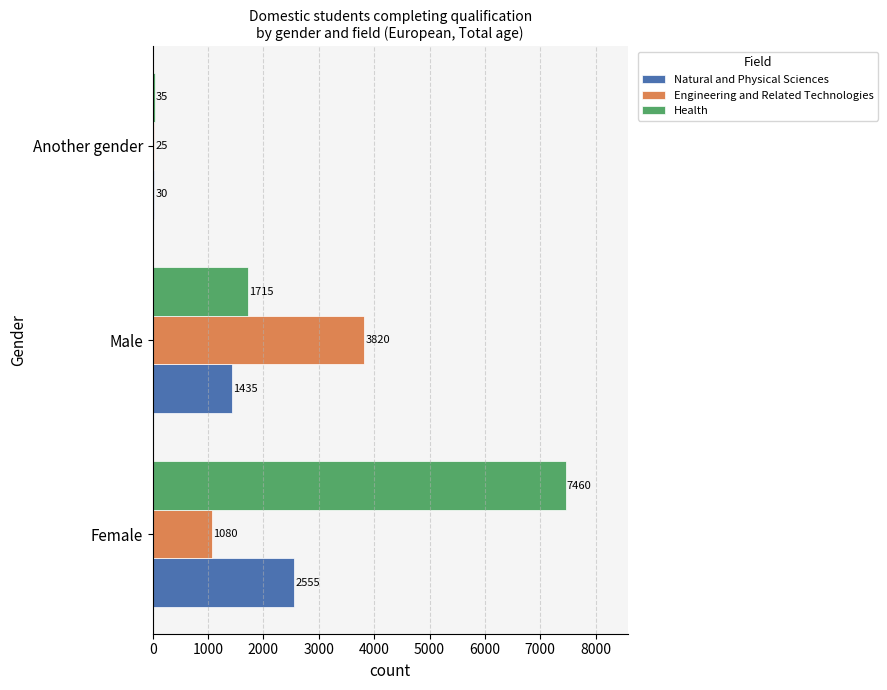

What is the approximate value of Engineering and Related Technologies at Another gender?

25